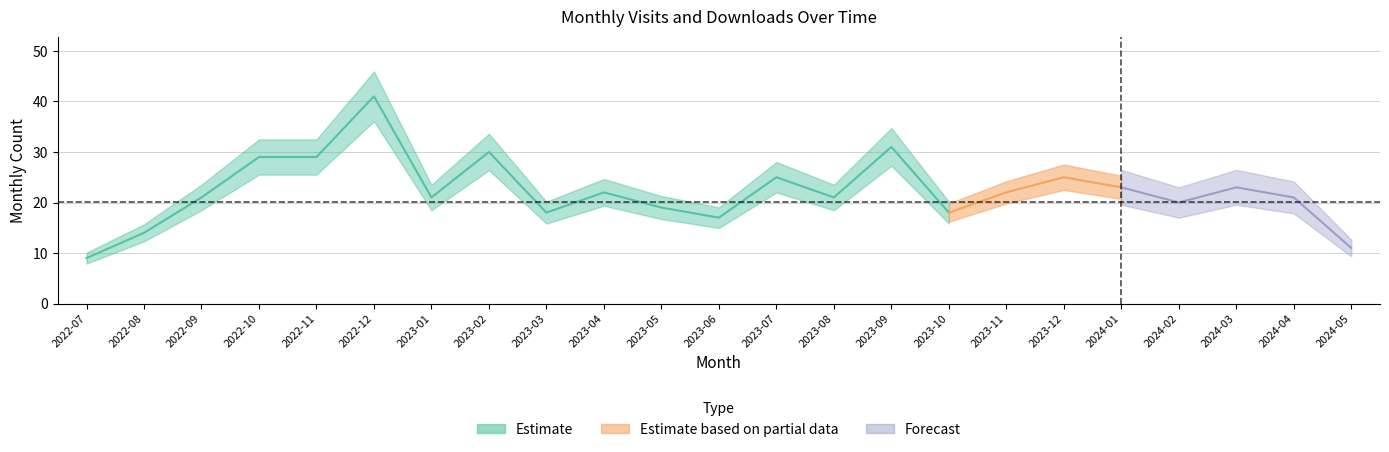

Does the chart have visible grid lines?

Yes